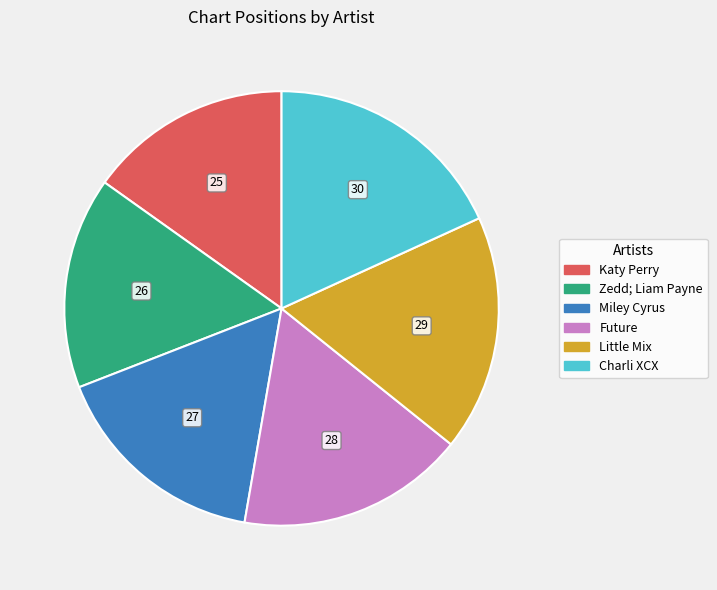

Count the number of slices in the pie.

6